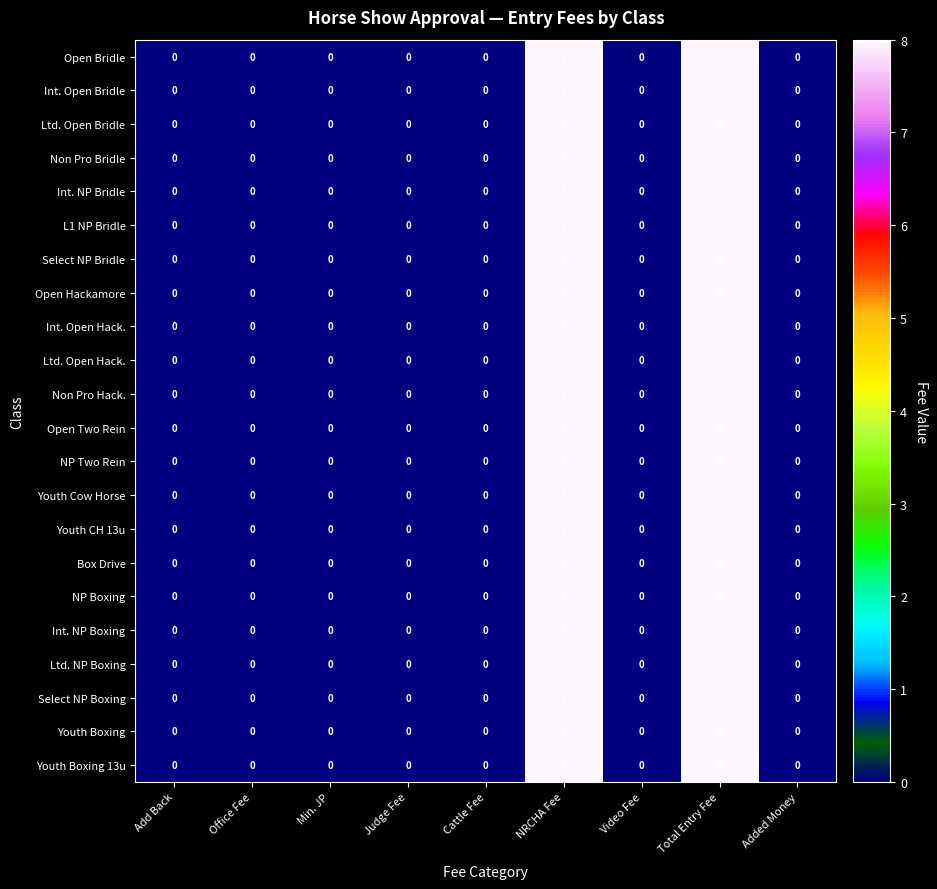

Count the Int. Open Hack. values in the range 0 to 1.

7